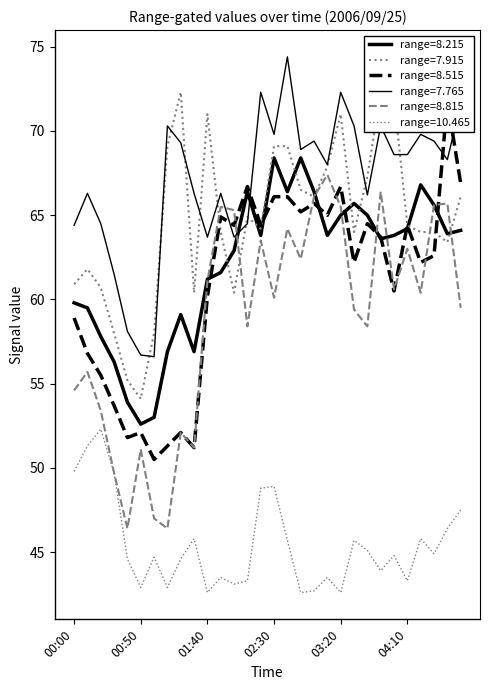

What is the minimum value shown in the chart?

42.6